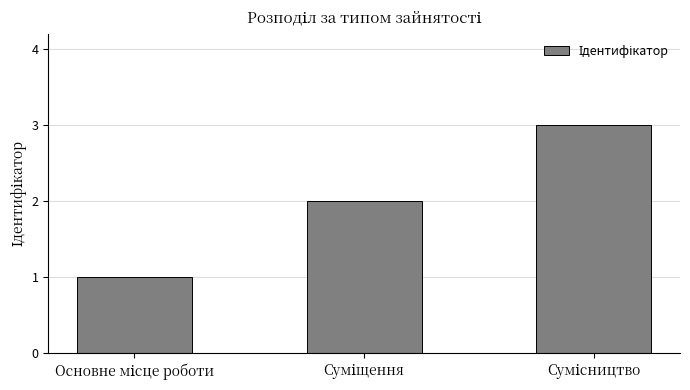

What is the maximum value shown in the chart?

3